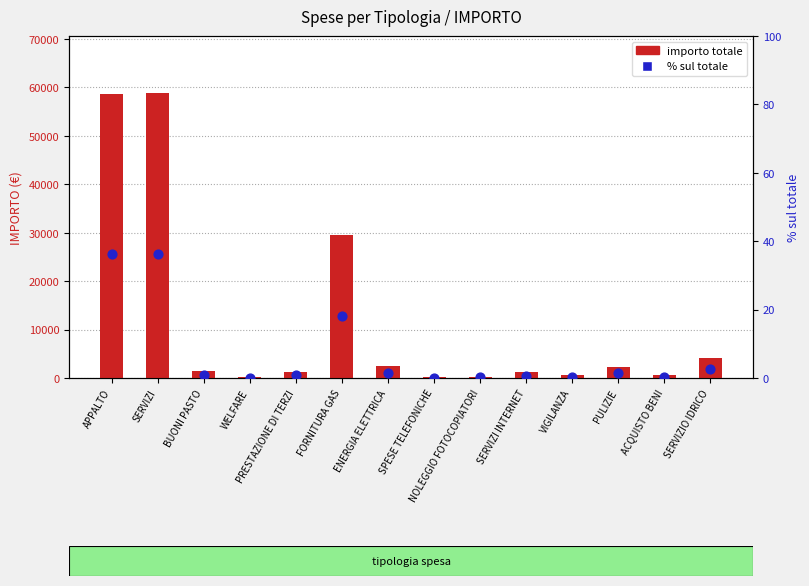

At which category is the sum across all series the highest?

SERVIZI